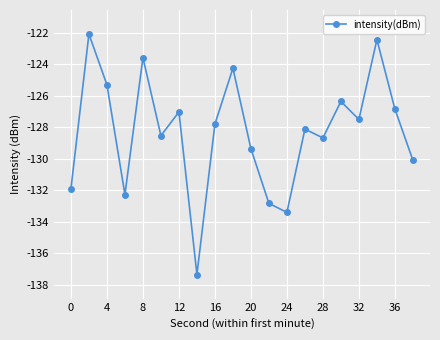

How many points are higher than both their immediate neighbors (excluding endpoints)?

7